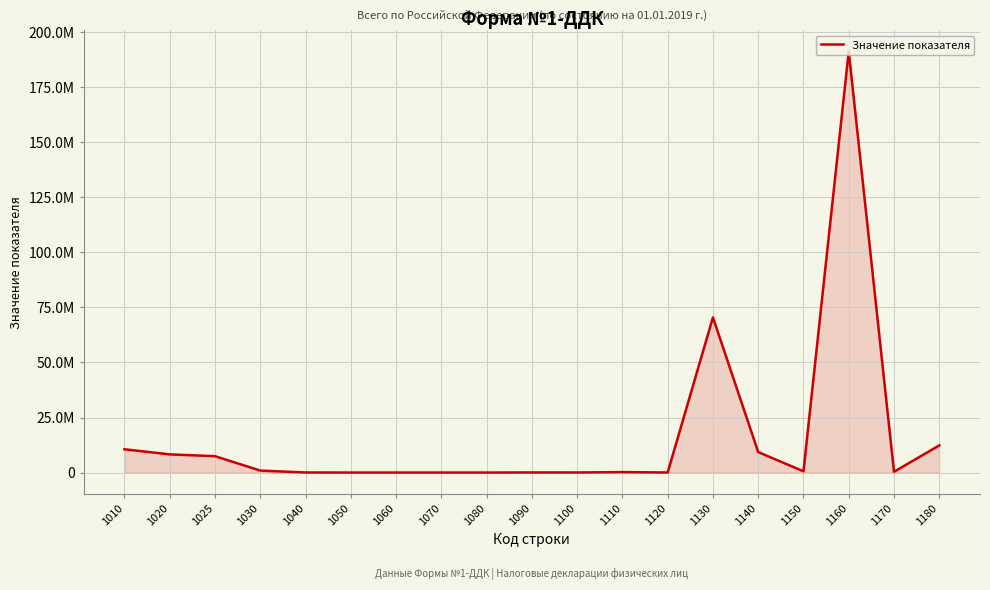

Is this an area chart (filled region under the line)?

Yes